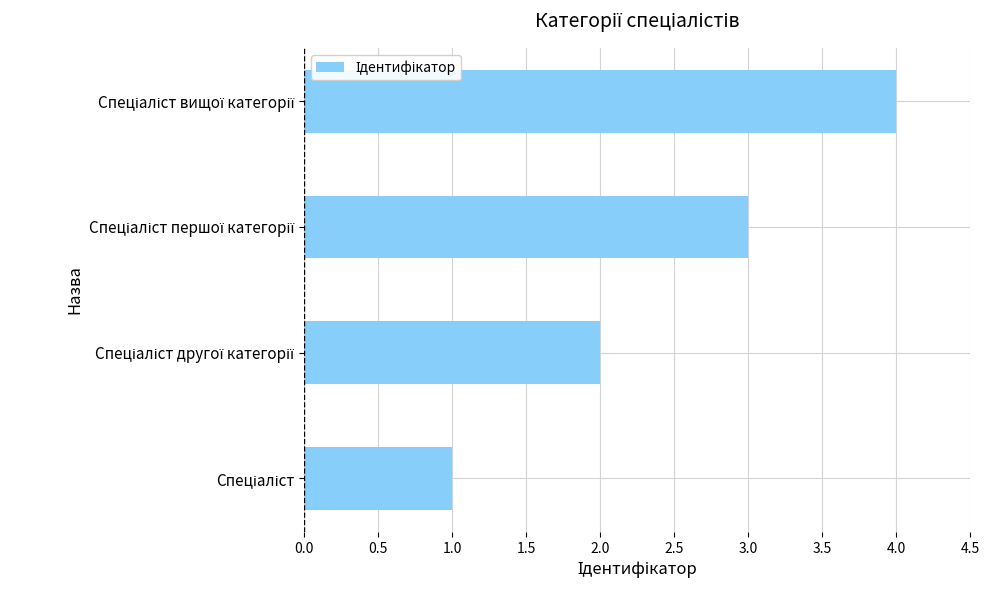

What is the maximum value shown in the chart?

4